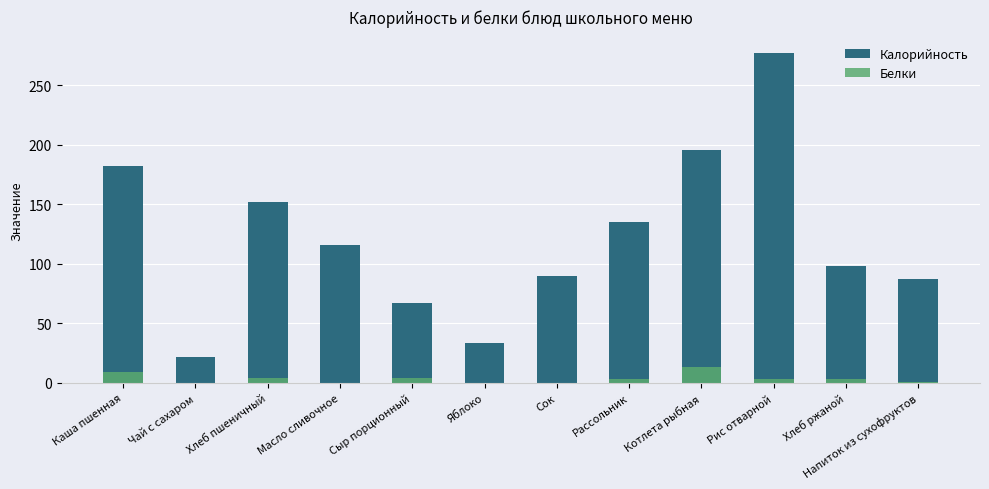

Reading left to right, transcribe all the data shown in this chart.

Калорийность: 182.0	22.1	151.8	115.5	67.5	33.8	90.0	135.0	196.0	277.0	98.0	87.0
Белки: 9.3	0.1	4.4	0.0	3.8	0.3	0.0	3.0	13.0	3.6	3.4	0.5